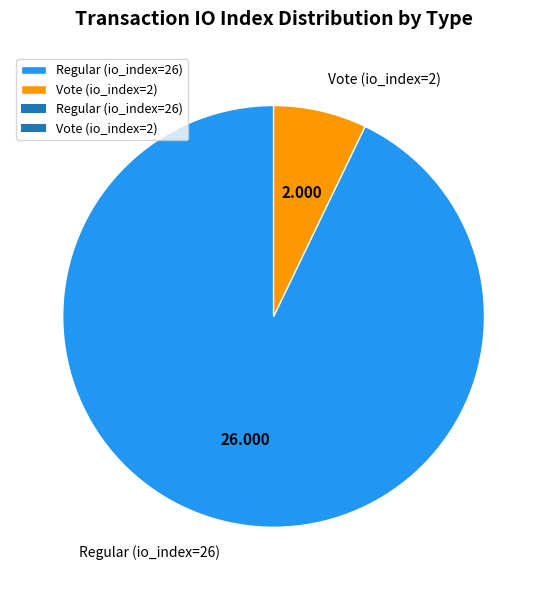

Does Vote (io_index=2) account for over 50% of the chart?

No